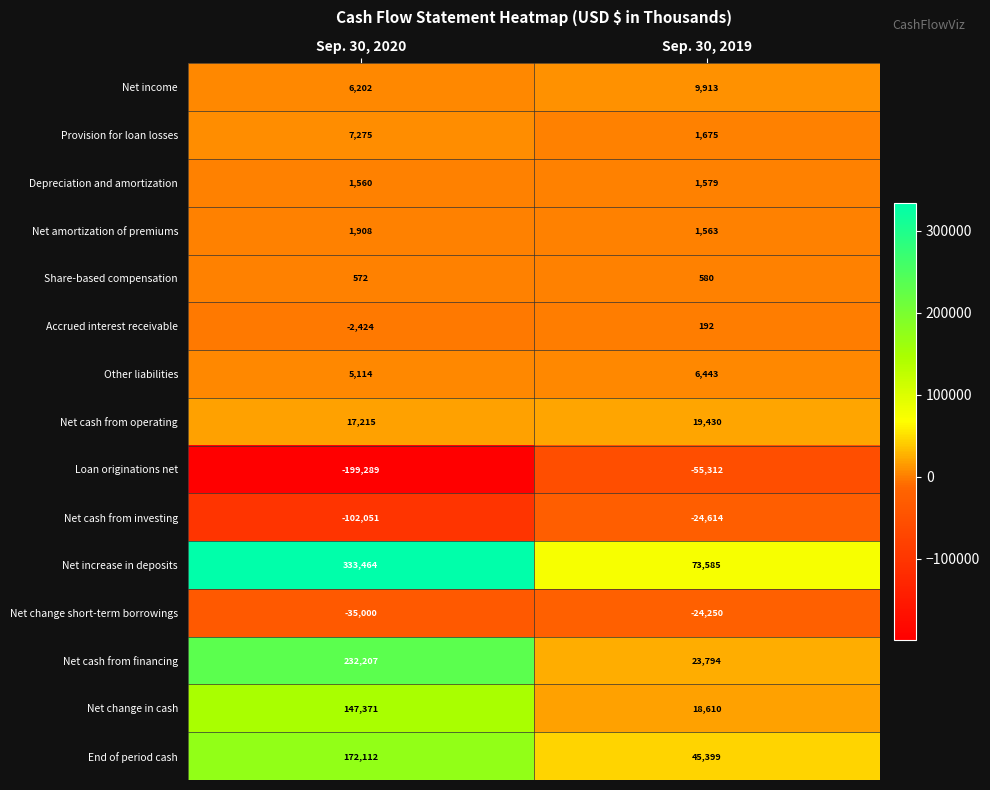

Reading left to right, transcribe all the data shown in this chart.

Net income: Sep. 30, 2020=6202	Sep. 30, 2019=9913
Provision for loan losses: Sep. 30, 2020=7275	Sep. 30, 2019=1675
Depreciation and amortization: Sep. 30, 2020=1560	Sep. 30, 2019=1579
Net amortization of premiums: Sep. 30, 2020=1908	Sep. 30, 2019=1563
Share-based compensation: Sep. 30, 2020=572	Sep. 30, 2019=580
Accrued interest receivable: Sep. 30, 2020=-2424	Sep. 30, 2019=192
Other liabilities: Sep. 30, 2020=5114	Sep. 30, 2019=6443
Net cash from operating: Sep. 30, 2020=17215	Sep. 30, 2019=19430
Loan originations net: Sep. 30, 2020=-199289	Sep. 30, 2019=-55312
Net cash from investing: Sep. 30, 2020=-102051	Sep. 30, 2019=-24614
Net increase in deposits: Sep. 30, 2020=333464	Sep. 30, 2019=73585
Net change short-term borrowings: Sep. 30, 2020=-35000	Sep. 30, 2019=-24250
Net cash from financing: Sep. 30, 2020=232207	Sep. 30, 2019=23794
Net change in cash: Sep. 30, 2020=147371	Sep. 30, 2019=18610
End of period cash: Sep. 30, 2020=172112	Sep. 30, 2019=45399